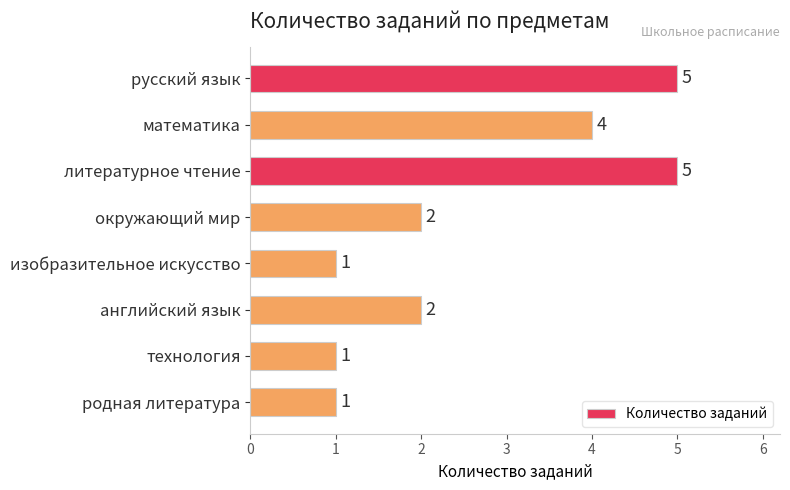

What is the greatest value displayed?

5